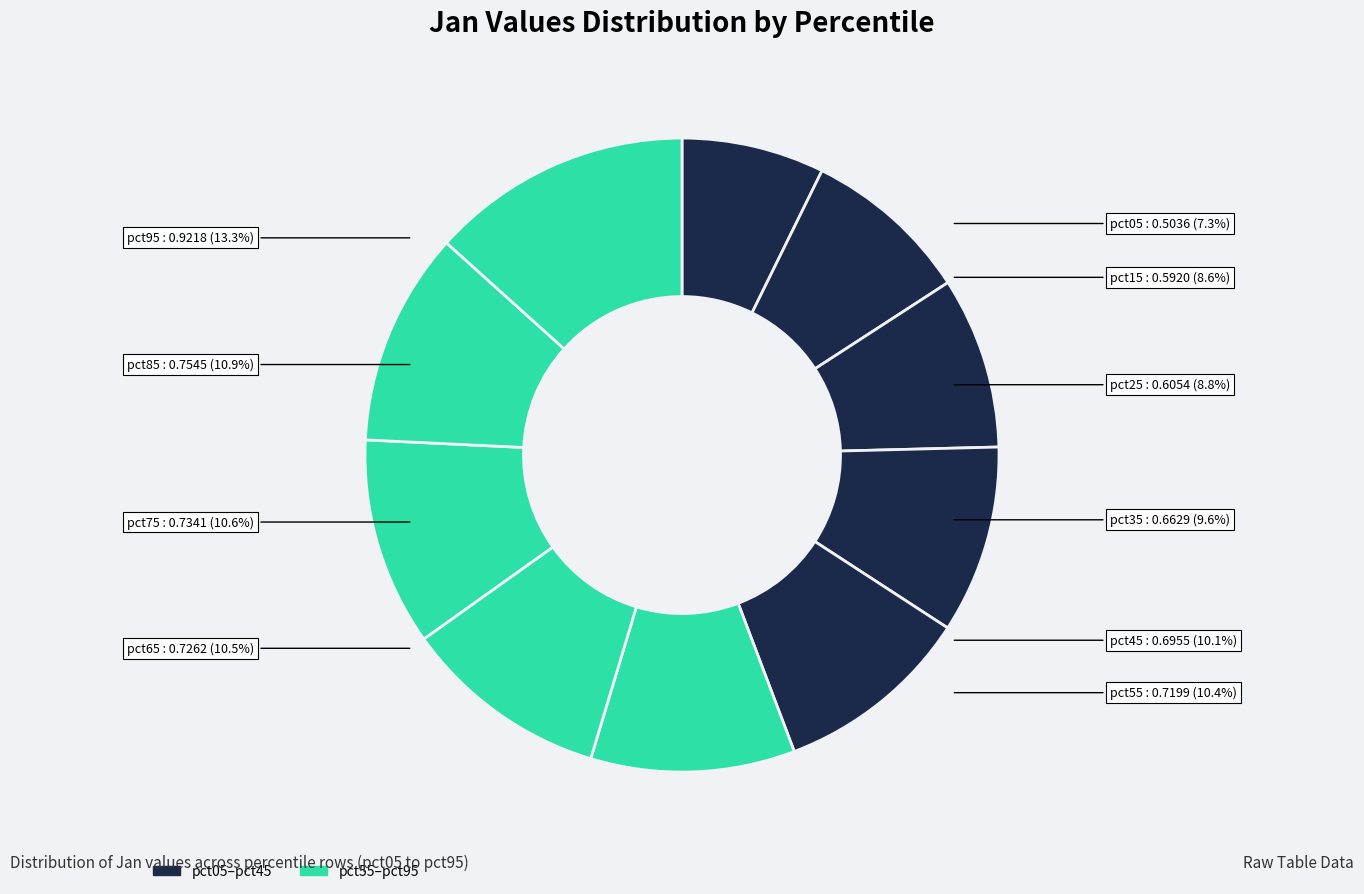

True or false: pct55 accounts for 1% of the total.

False